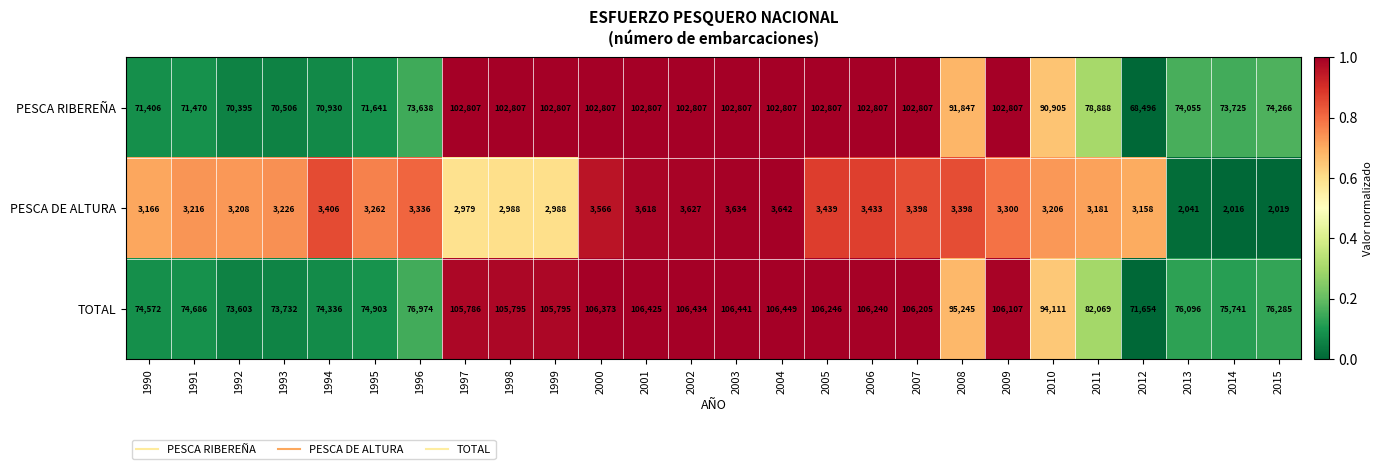

What is the difference between the highest and lowest values at 2011?

78888